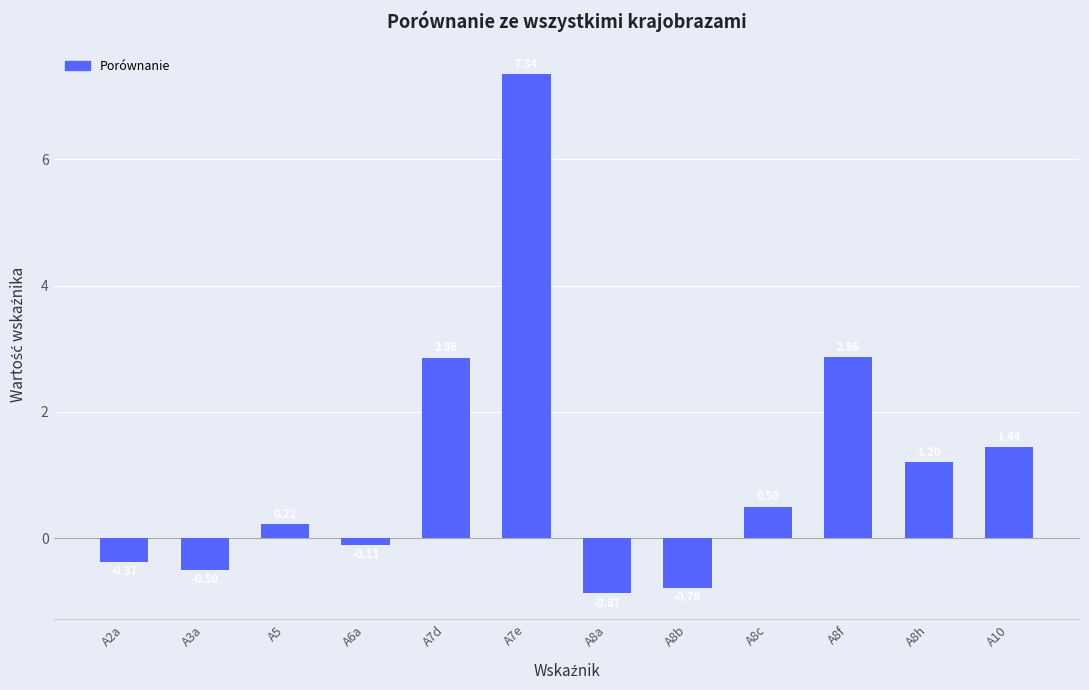

How many series are shown in this chart?

1